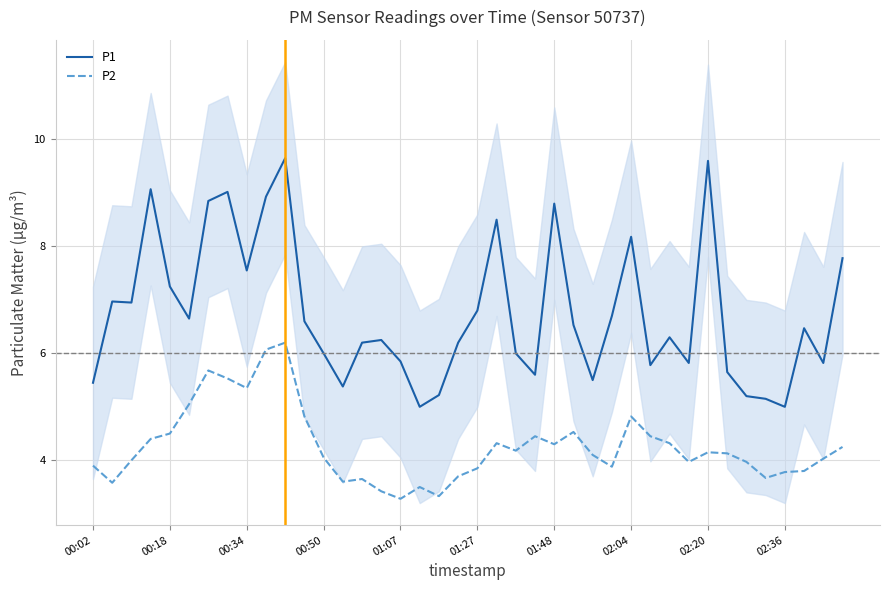

Rank the series by their maximum value, from lowest to highest.

P2, P1